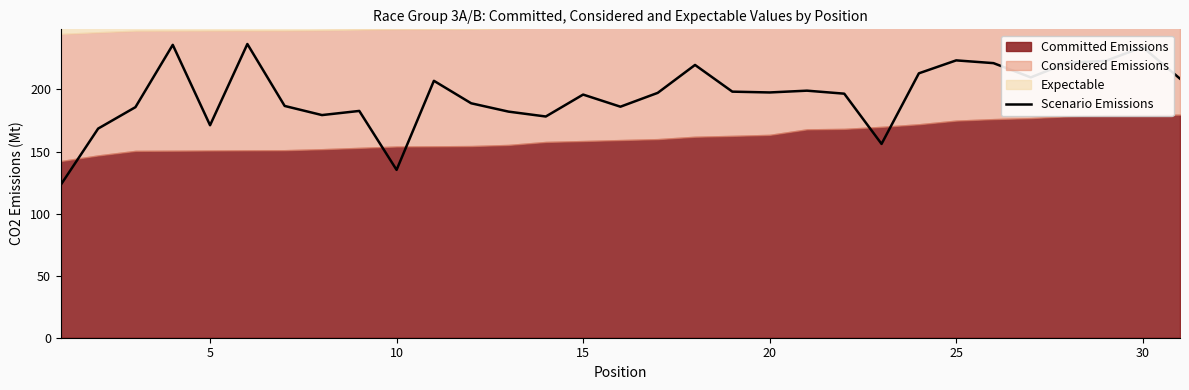

How many data points are less than 197?

15